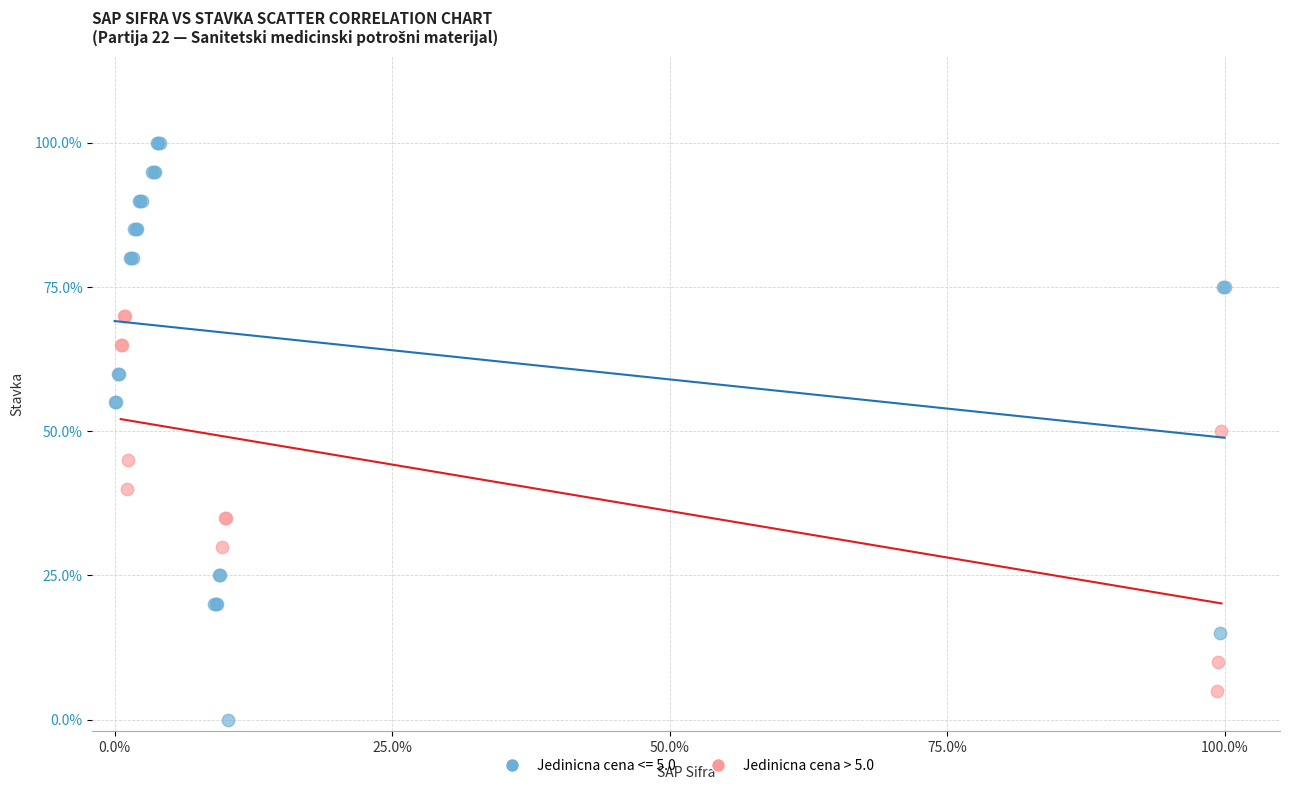

Which series contains the lowest Y value?

Jedinicna cena <= 5.0